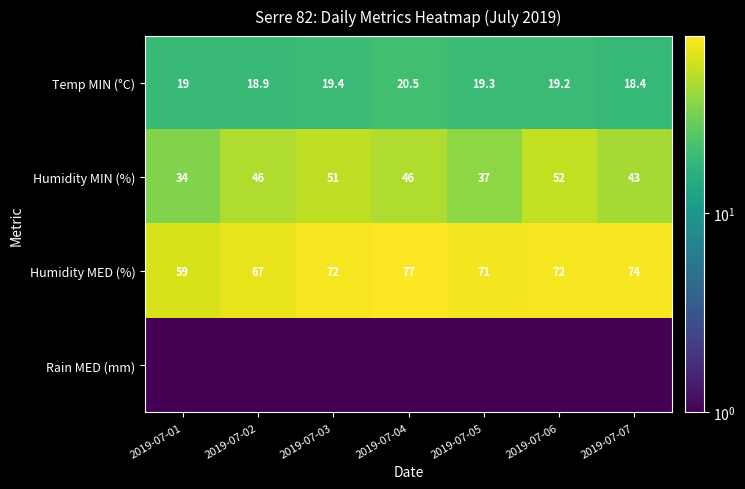

The Humidity MED (%) series shows 74.0 at 2019-07-07. True or false?

True